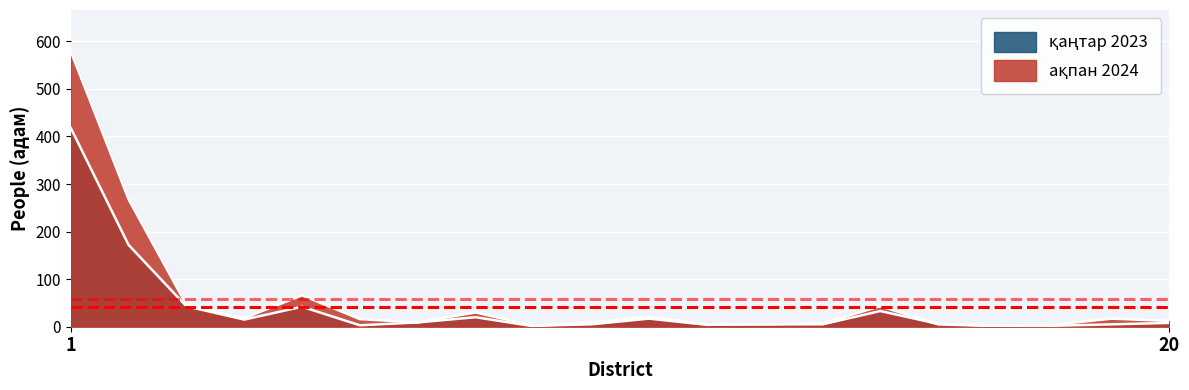

Does the chart display data point markers on the line(s)?

No